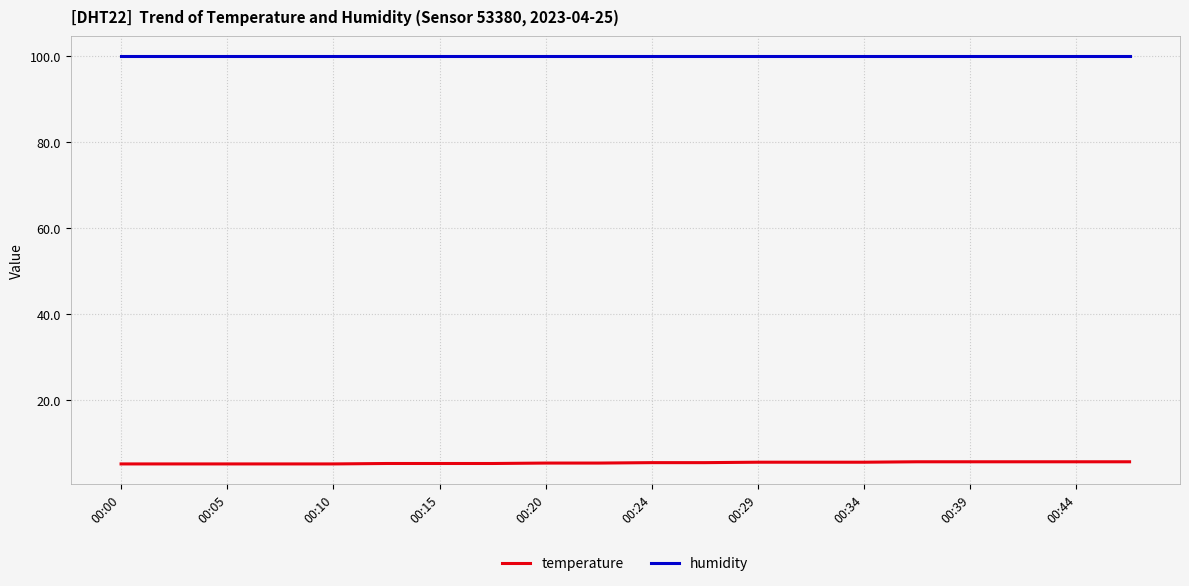

Does the chart have visible grid lines?

Yes